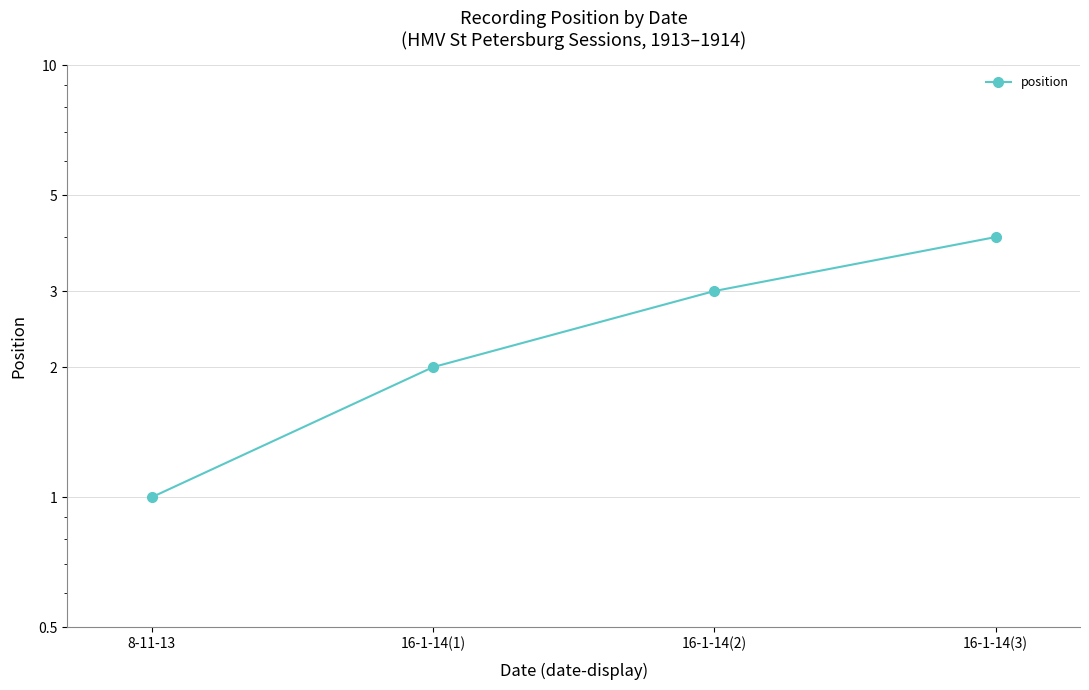

What is the sum of all values?

10